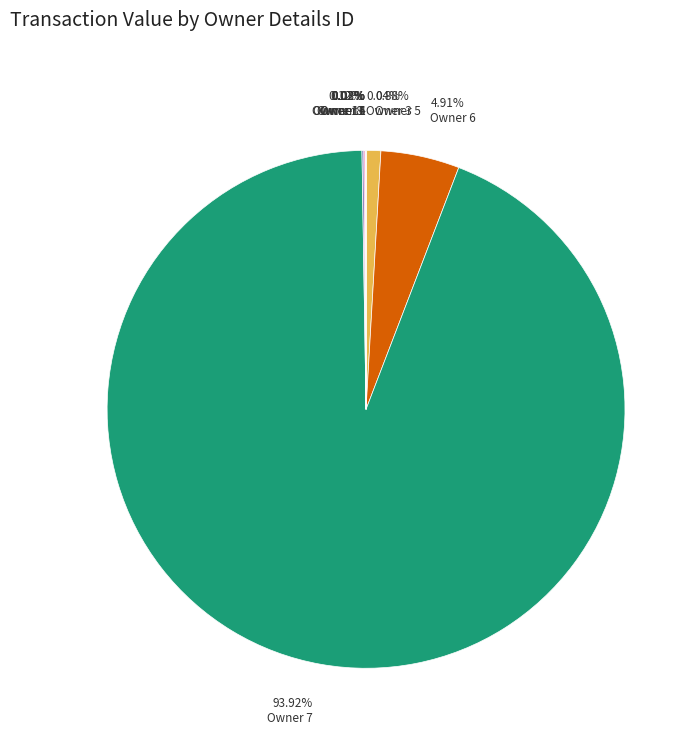

Does 93.92% Owner 7 represent more than half of the total?

Yes